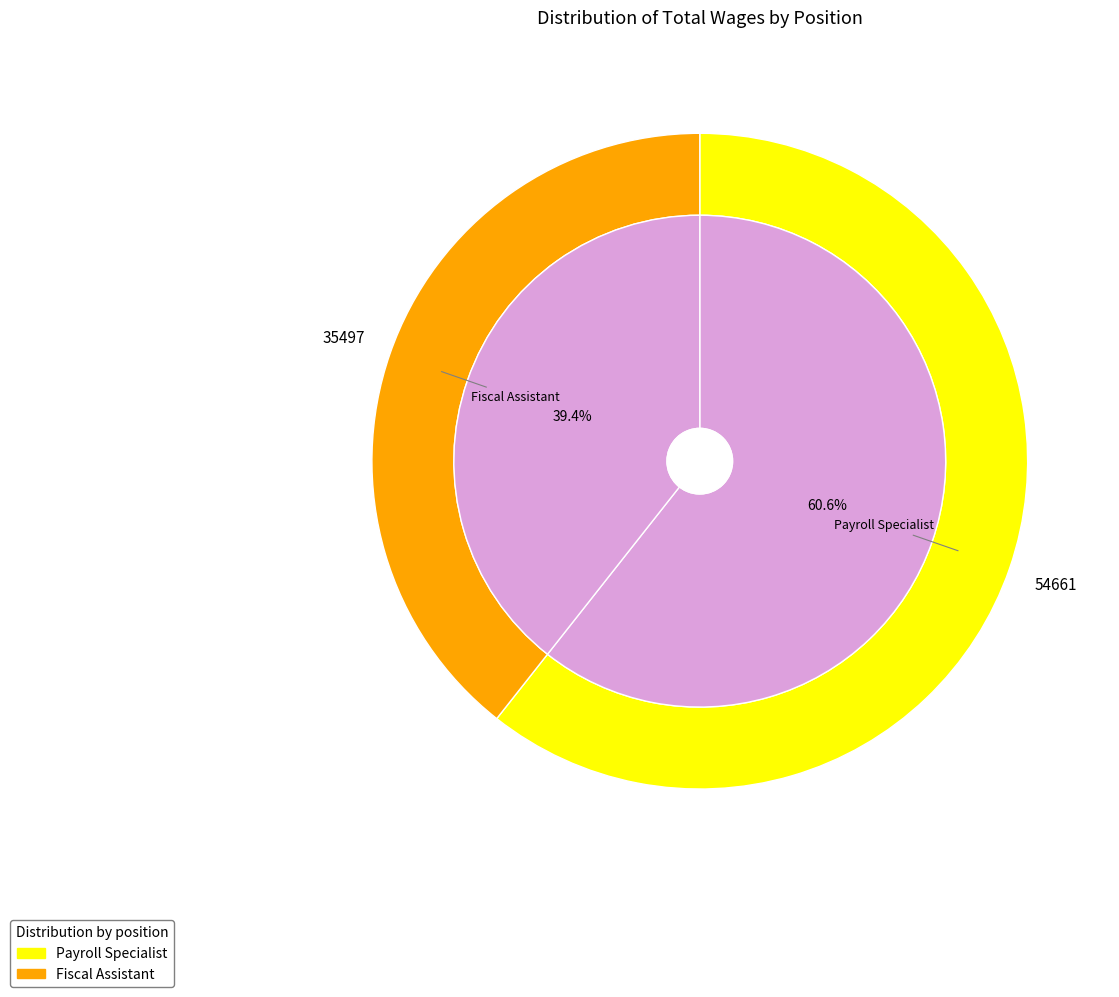

The Fiscal Assistant slice represents 39% of the pie. True or false?

True